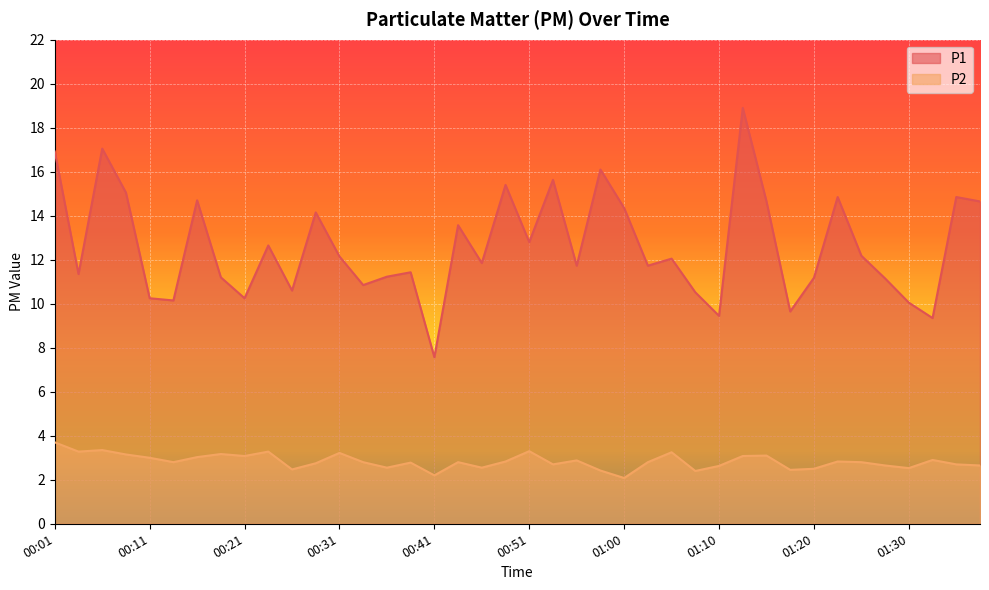

True or false: P1 and P2 cross at least once.

False